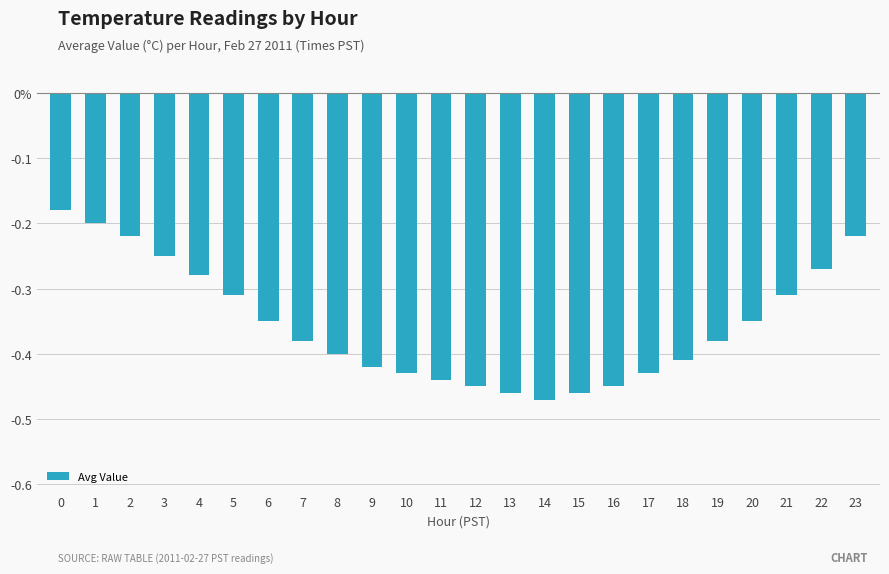

Rank the categories by value from lowest to highest.

14, 13, 15, 12, 16, 11, 10, 17, 9, 18, 8, 7, 19, 6, 20, 5, 21, 4, 22, 3, 2, 23, 1, 0